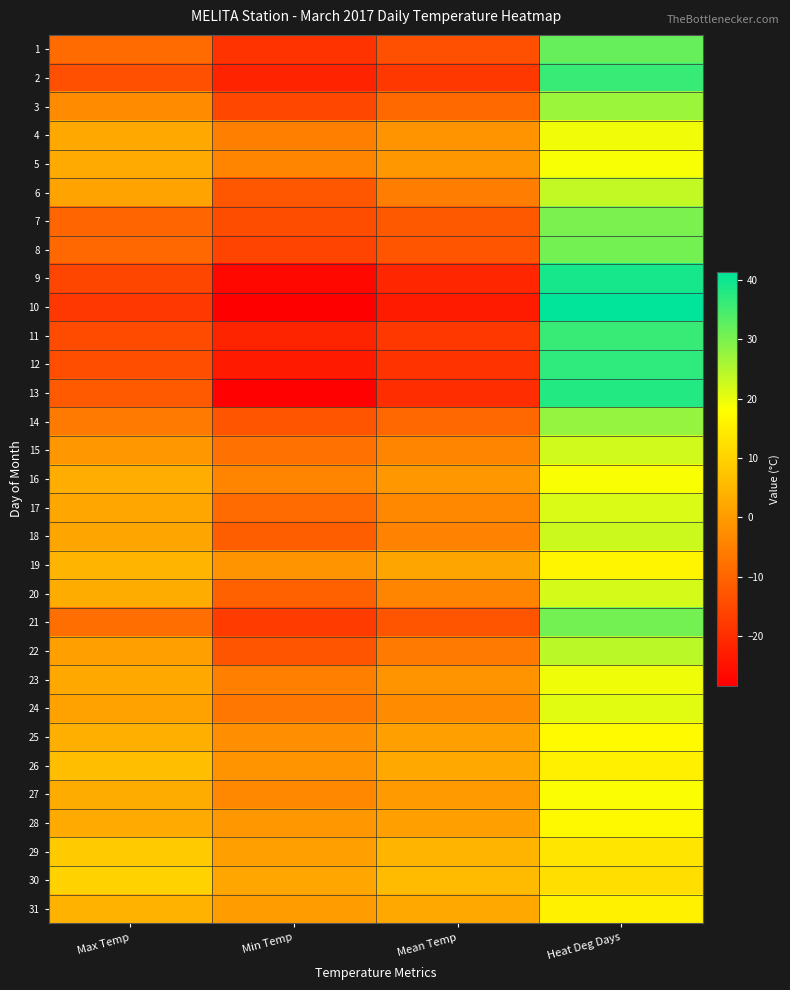

What is the smallest value displayed?

-28.4